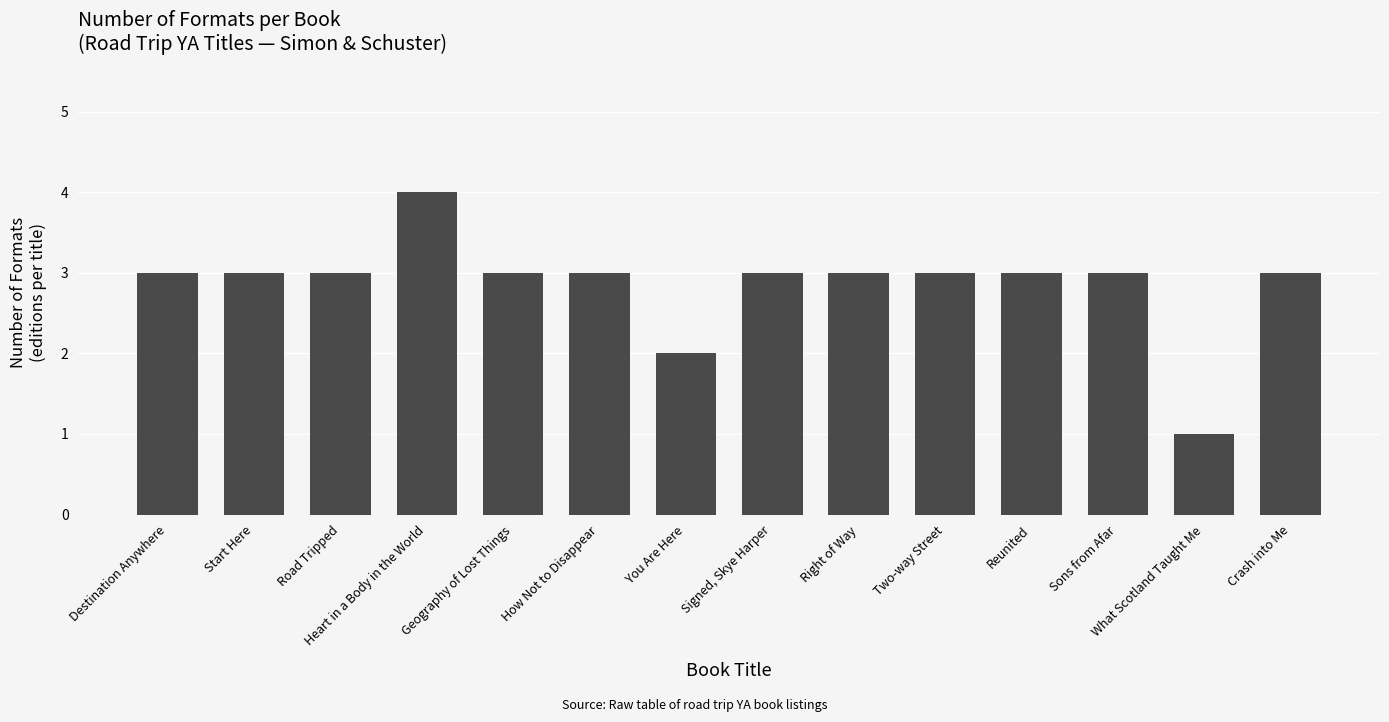

Are the bars horizontal?

No